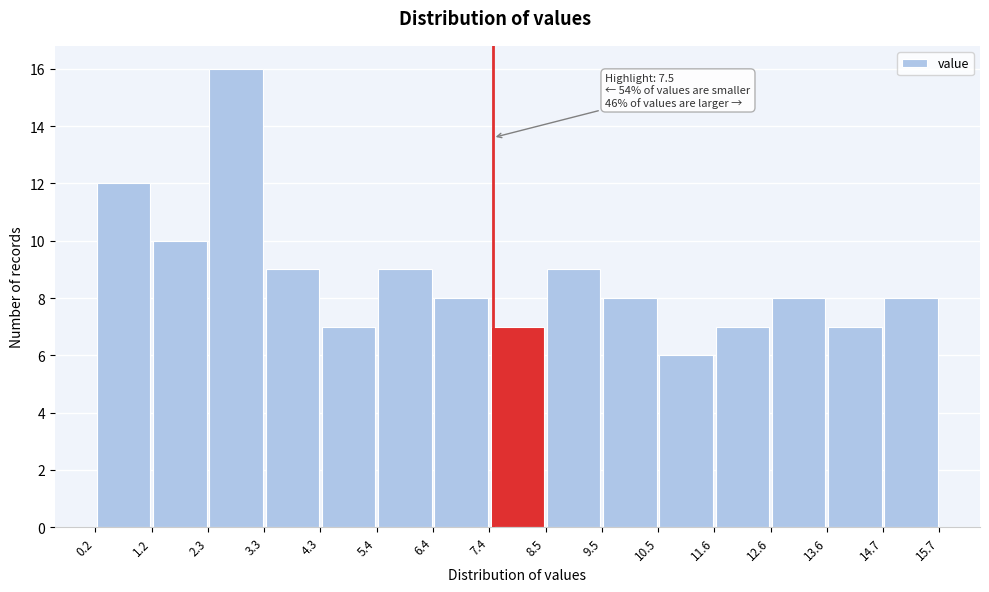

Which range on the x-axis has the tallest bar?

2.3 to 3.3